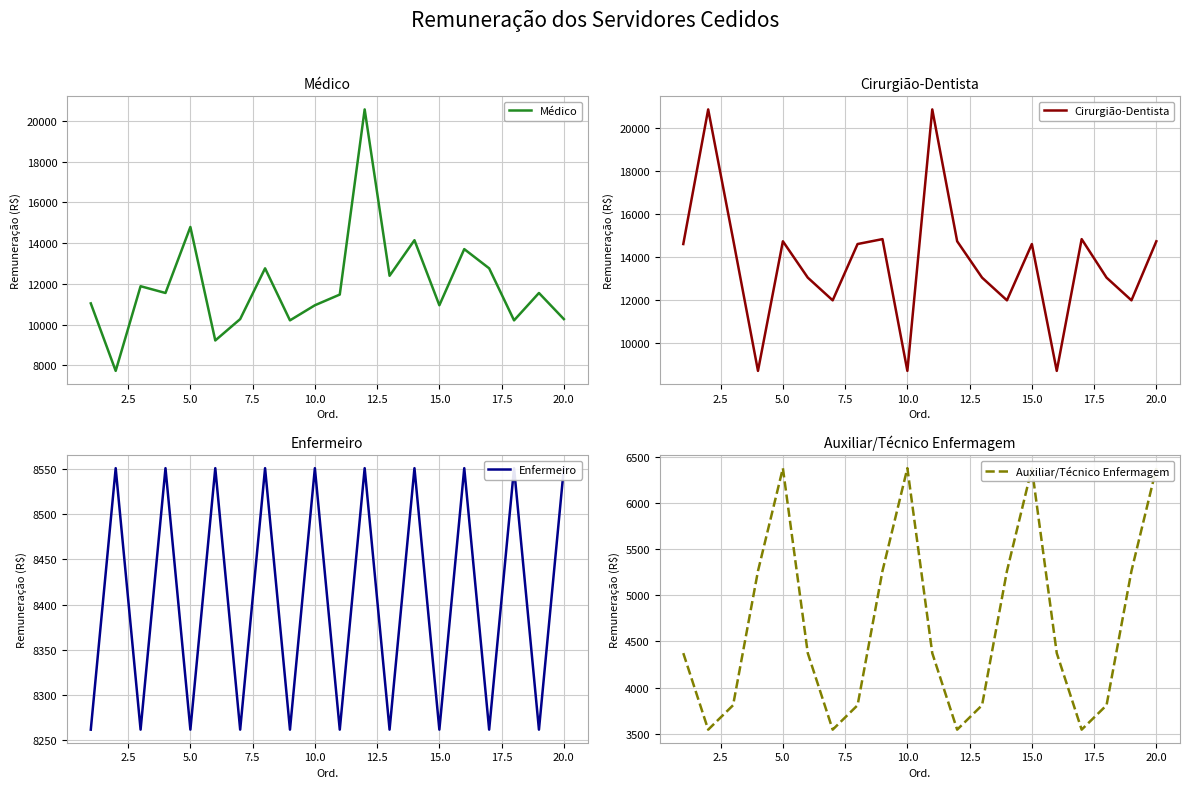

What are all the series names shown in the legend?

Médico, Cirurgião-Dentista, Enfermeiro, Auxiliar/Técnico Enfermagem